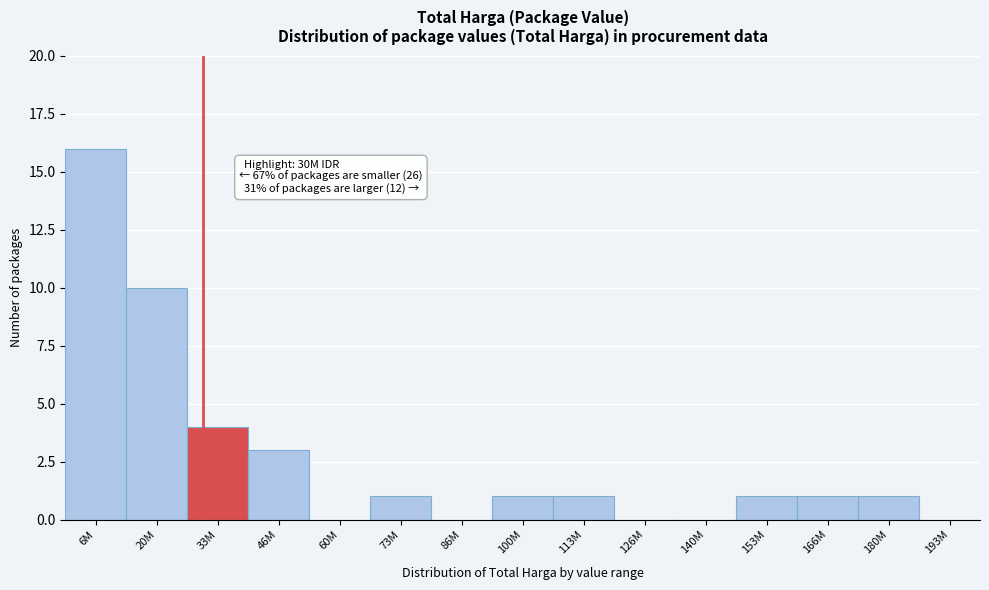

Reading right to left, extract all data points from this chart.

193M=0	180M=1	166M=1	153M=1	140M=0	126M=0	113M=1	100M=1	86M=0	73M=1	60M=0	46M=3	33M=4	20M=10	6M=16